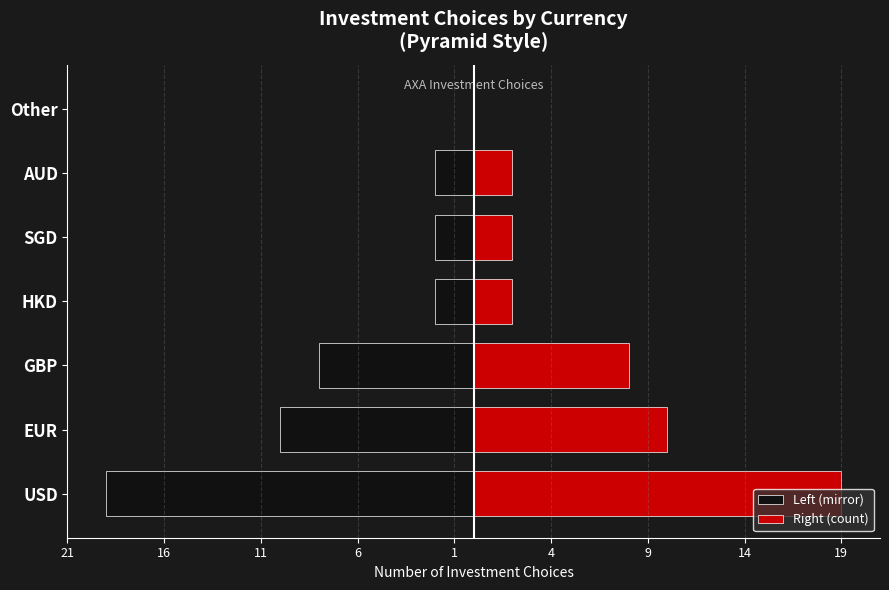

At how many categories does at least one series exceed 1?

6